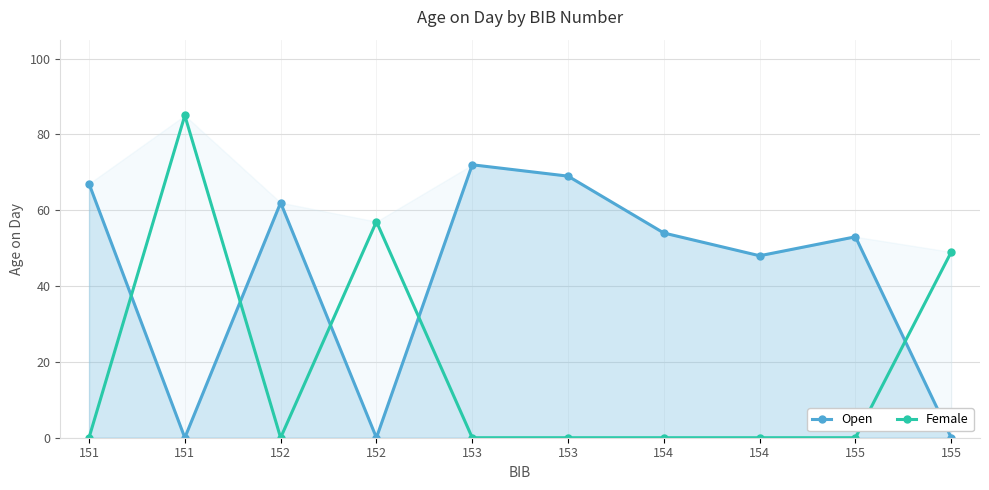

How many data points in Open are above 54?

4